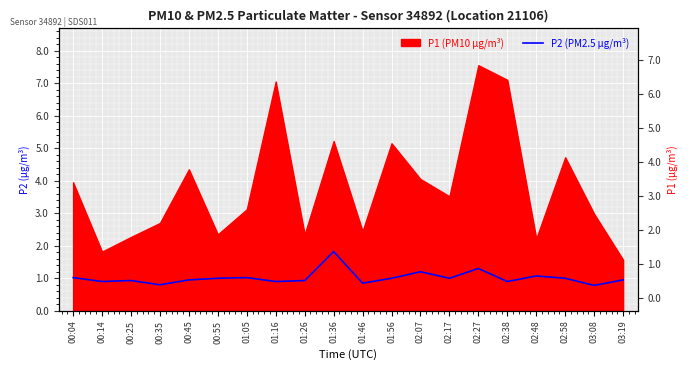

How many values exceed 1?

6